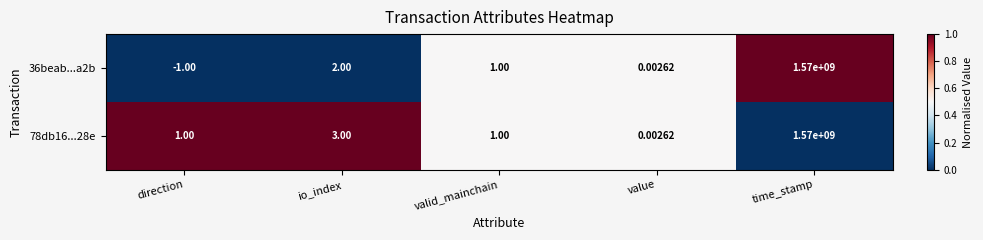

At which category is the sum across all series the highest?

time_stamp